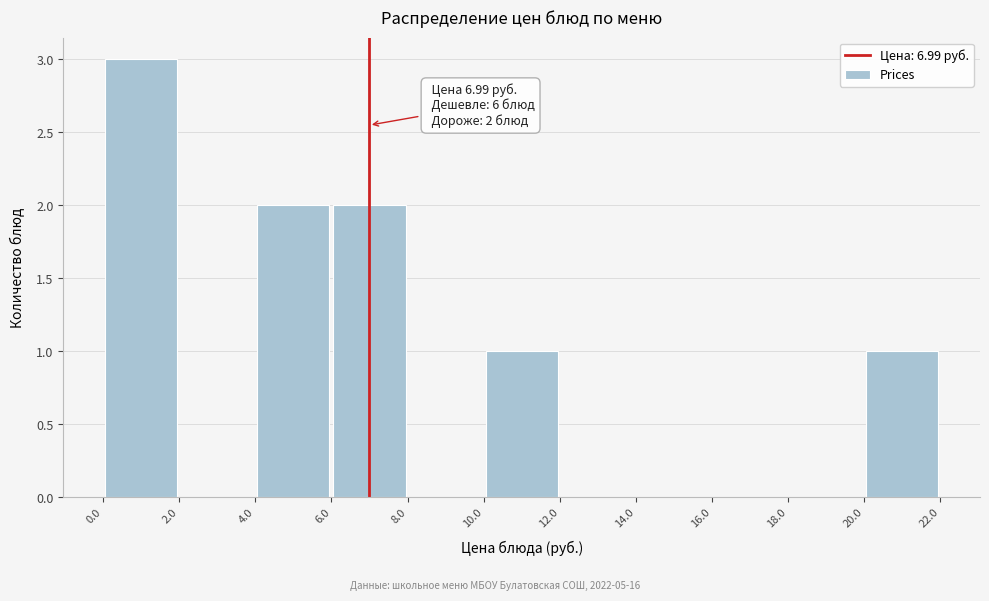

Over which range of the x-axis is the bar tallest?

0.0 to 2.0